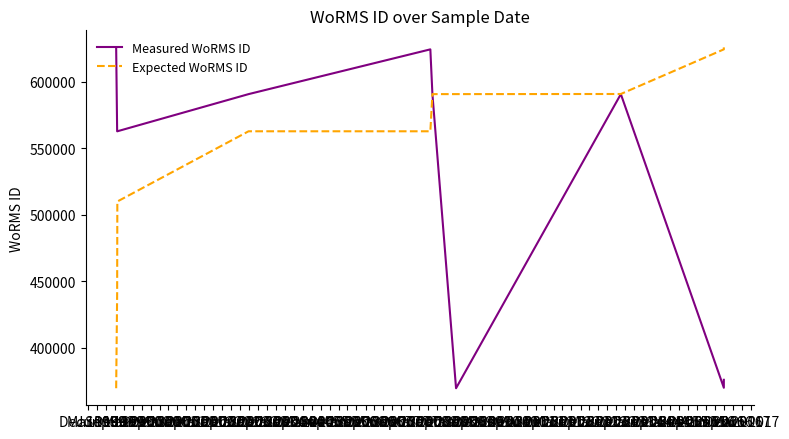

Which label corresponds to the smallest value in the chart?

Jun 2000